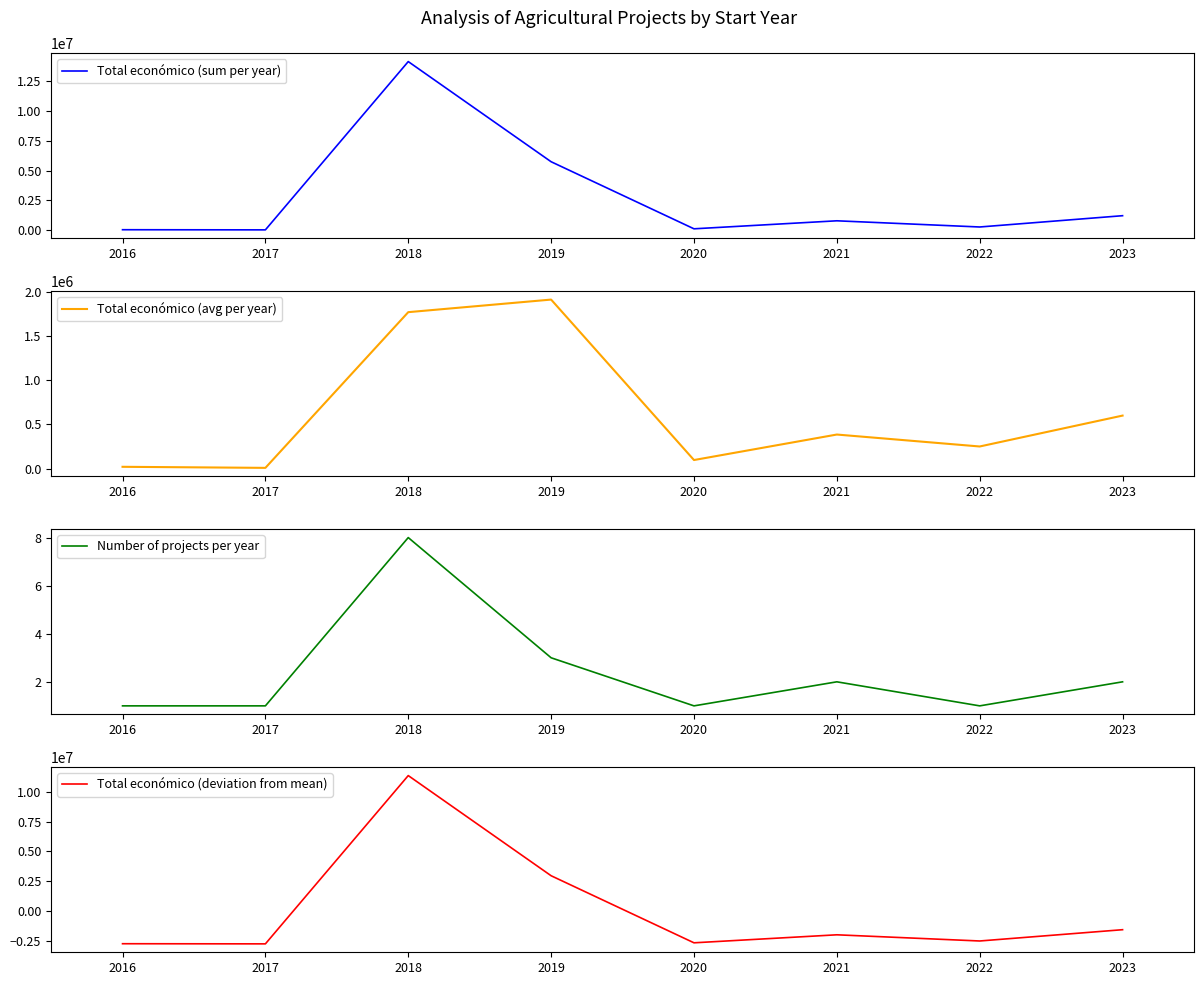

Between 2016 and 2017, which series saw the biggest shift?

Total económico (sum per year)